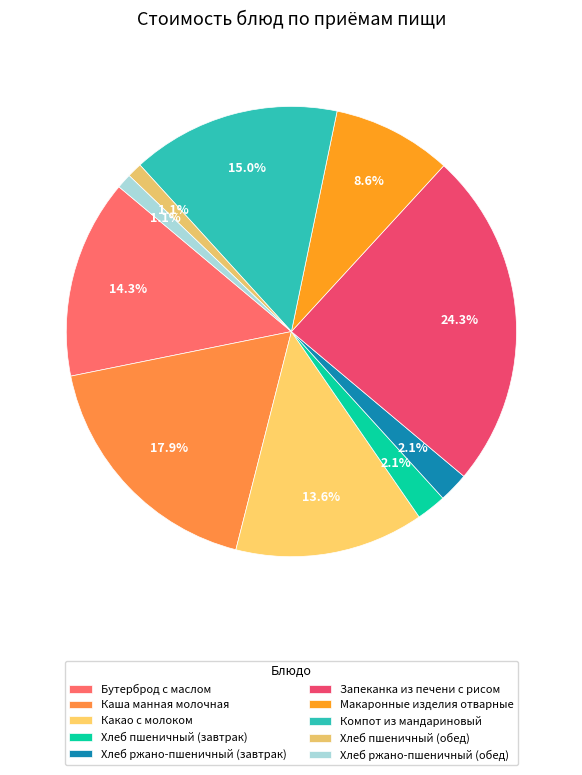

How many segments does this pie chart have?

10